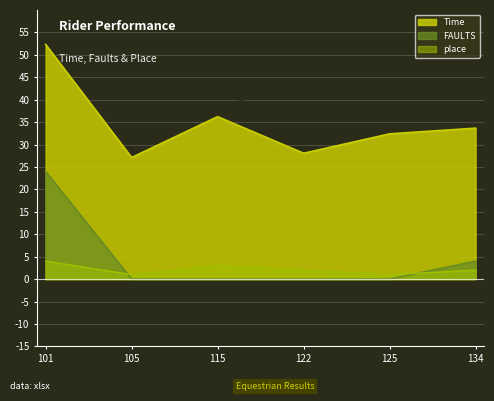

How many values in the Time series exceed 33?

3